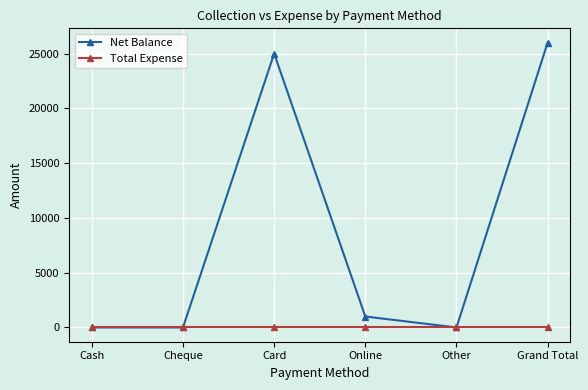

True or false: Total Expense has more than 2 points higher than both neighbors.

False